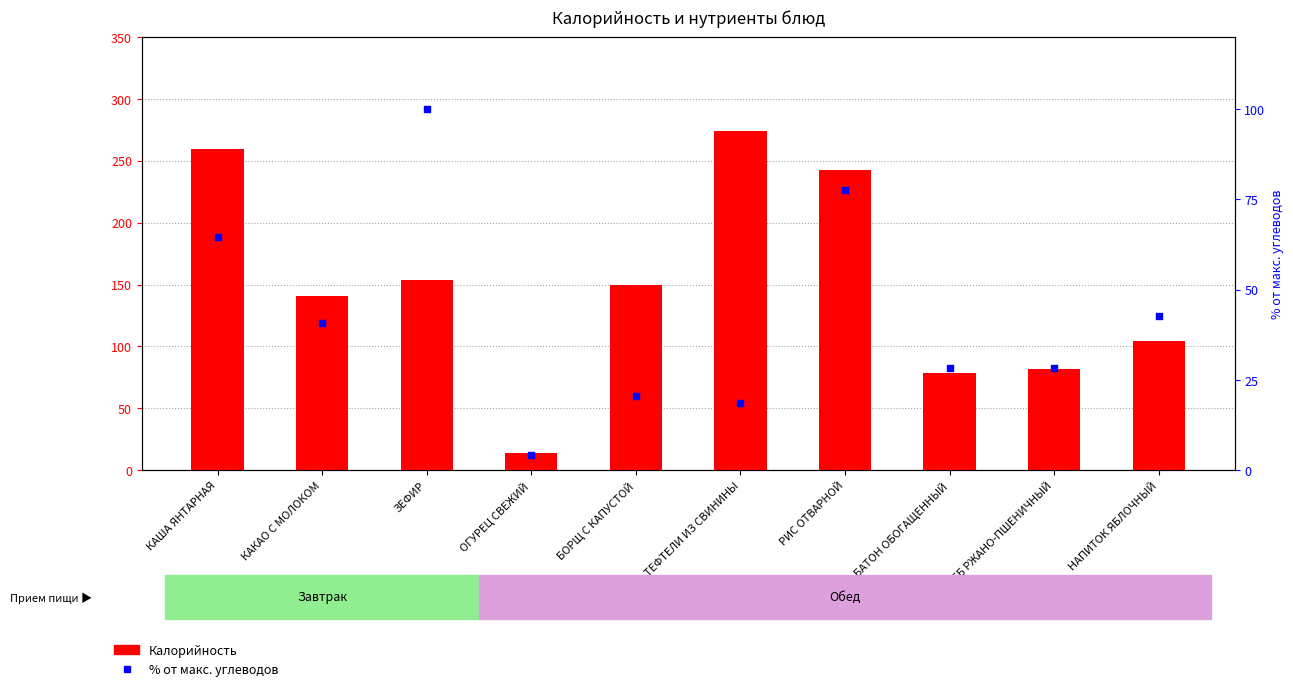

Which series reaches the maximum Y coordinate?

Калорийность